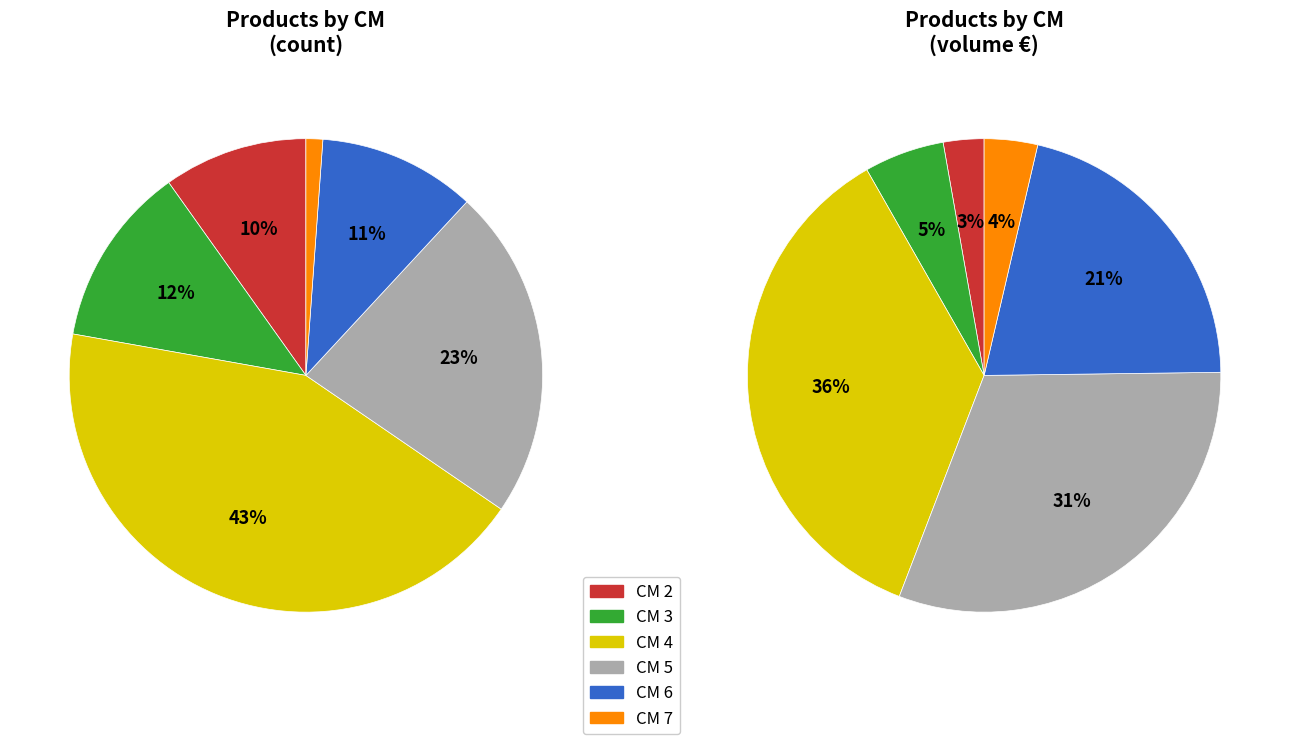

What is the largest slice in the pie chart?

cm_4